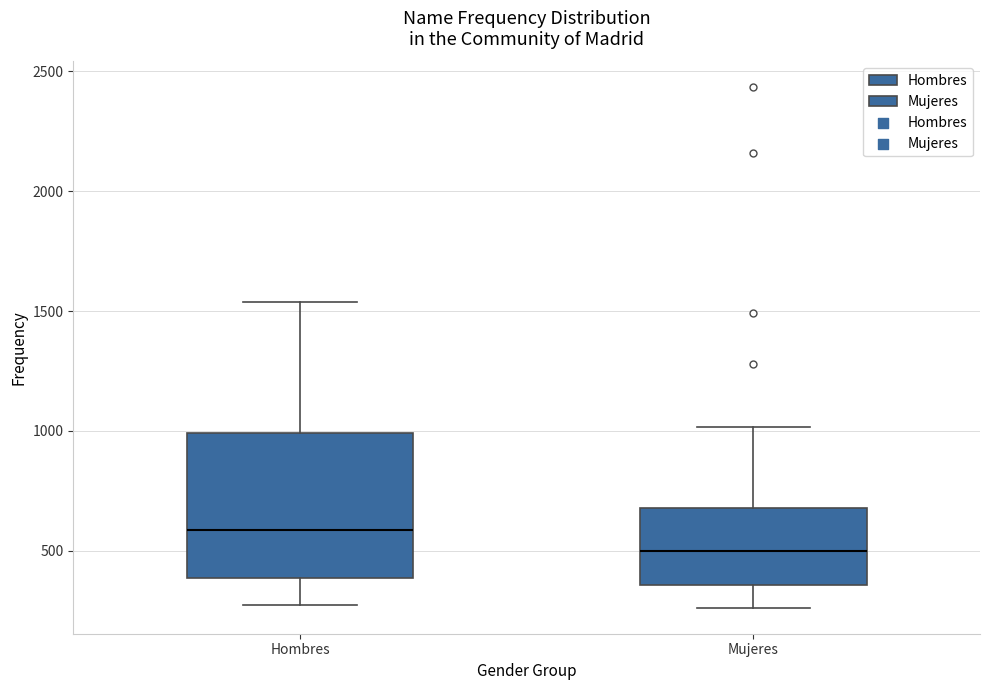

Reading left to right, transcribe this box plot: for each box, give where its median line is, the range the box spans, and where its two whiskers end, as read against the y-axis. The values are not printed on the chart, so give them approximately, as read against the axis.

Hombres: median 600, box 400 to 1000, whiskers 250 to 1550
Mujeres: median 500, box 350 to 700, whiskers 250 to 1000